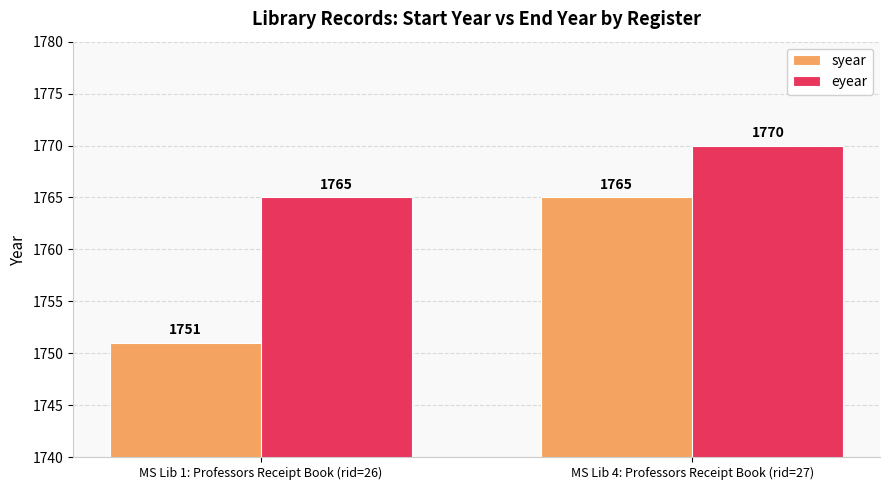

At which category is the sum across all series the highest?

MS Lib 4: Professors Receipt Book (rid=27)